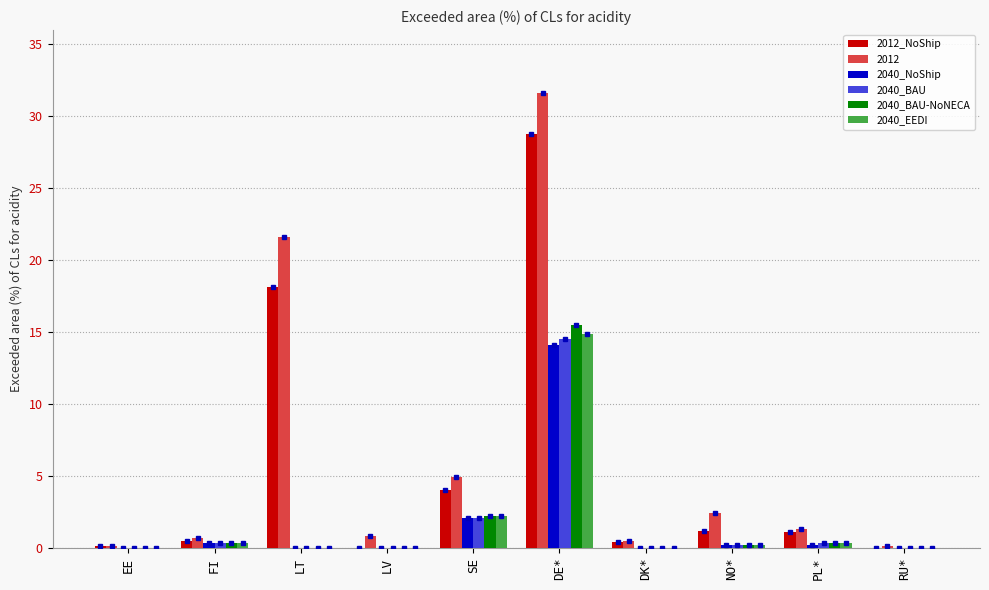

What are all the series names shown in the legend?

2012_NoShip, 2040_NoShip, 2040_BAU, 2040_BAU-NoNECA, 2040_EEDI